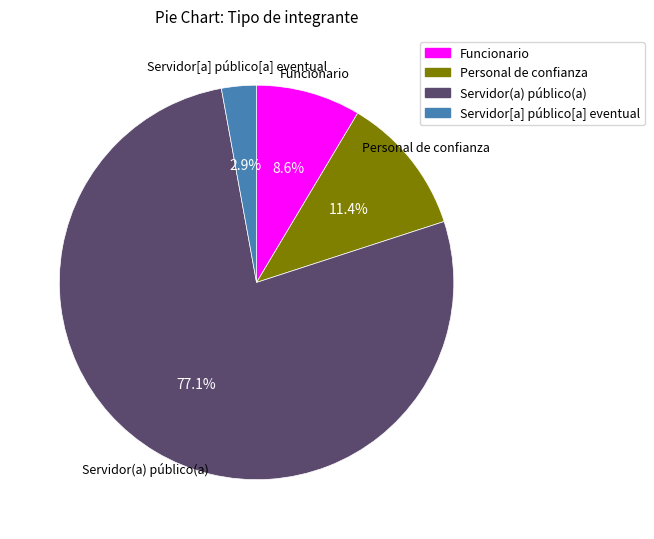

To the nearest percent, what is the difference between the Servidor(a) público(a) and Servidor[a] público[a] eventual slice percentages?

74%